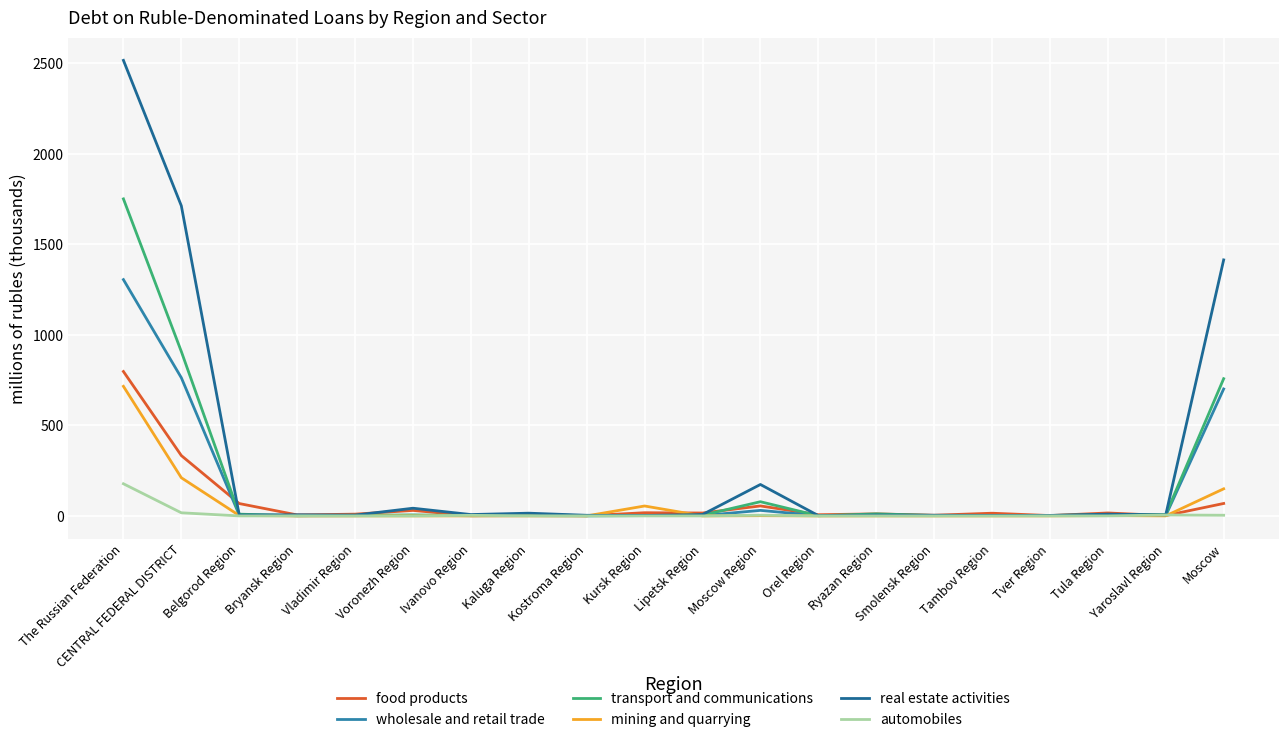

At which category does the chart reach its minimum across all series?

Bryansk Region